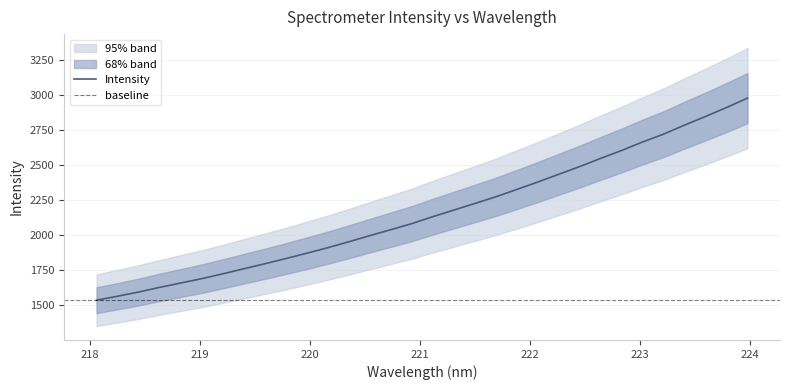

What is the change in value from 220.1623 to 223.2172?

+808.9